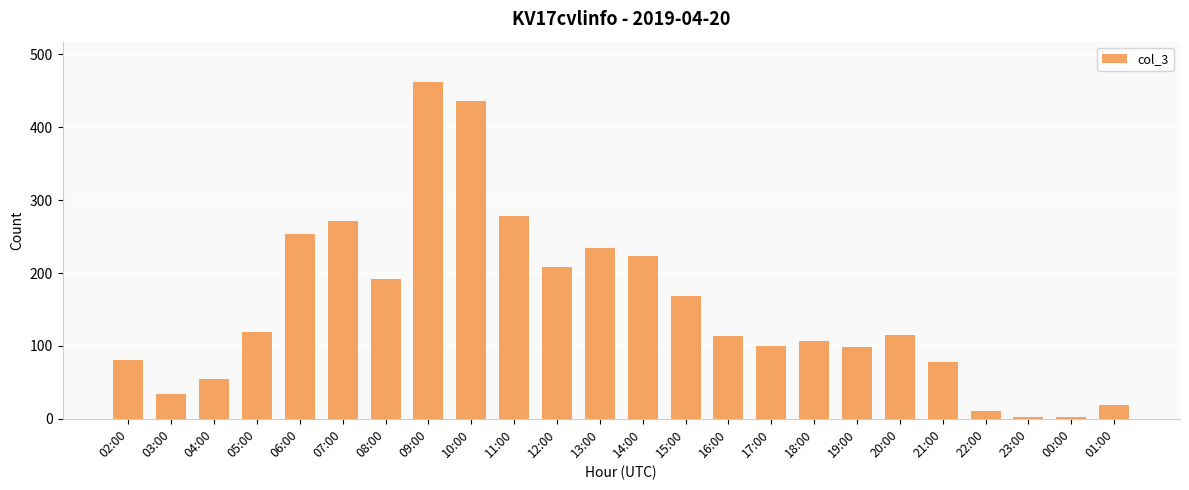

How many bars are there in total?

24